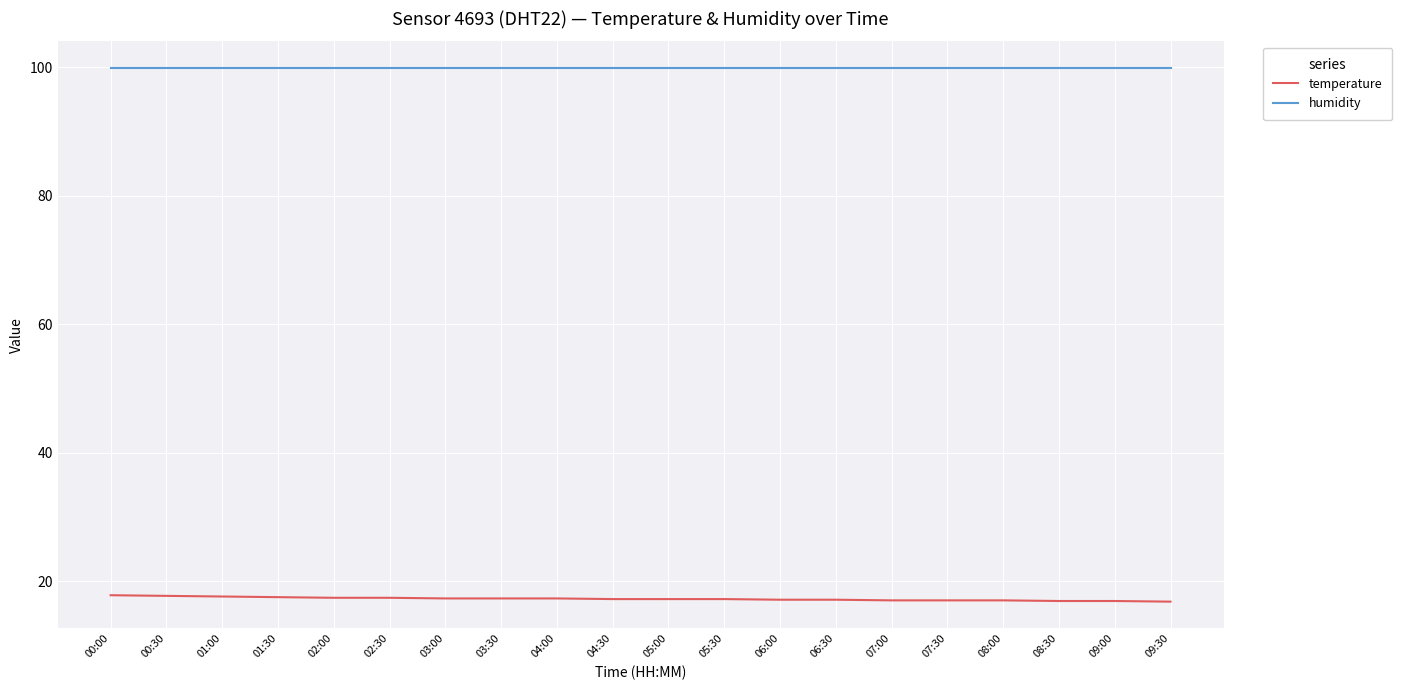

Which series has the largest total across all categories?

humidity